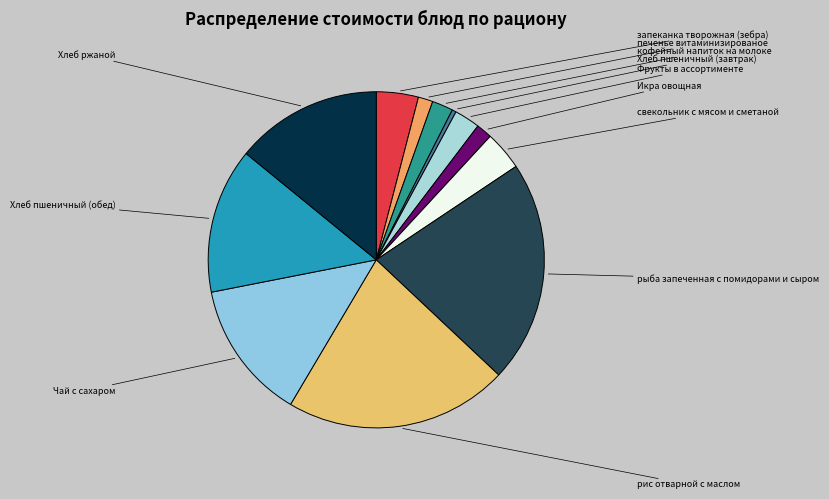

How many slices are in this pie chart?

12